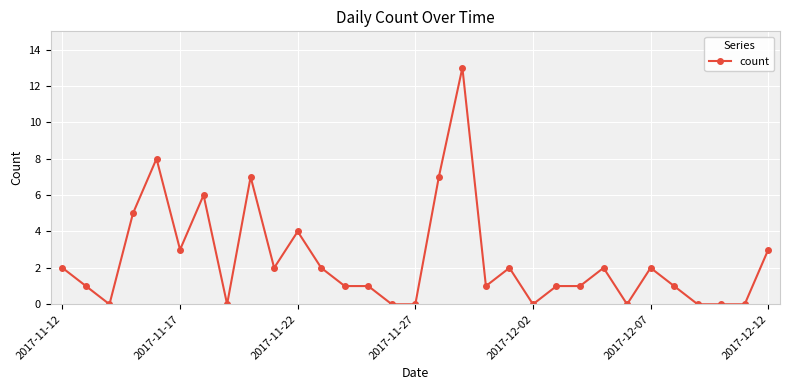

What is the greatest value displayed?

13